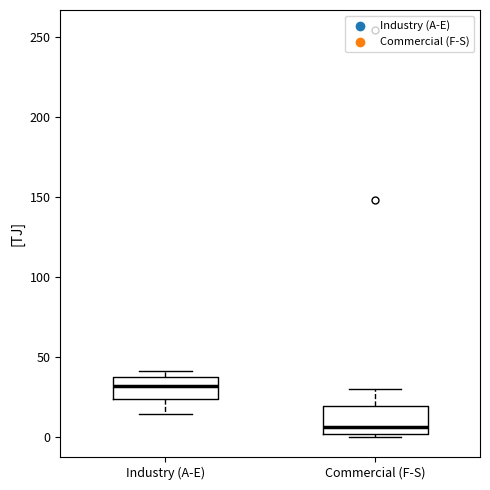

Reading left to right, read every box against the y-axis: the position of its median line, the range the box covers, and the ends of its whiskers. The values are not printed on the chart, so give them approximately, as read against the axis.

Industry (A-E): median 30, box 25 to 35, whiskers 15 to 40
Commercial (F-S): median 5, box 0 to 20, whiskers 0 (just below the box's lower edge) to 30